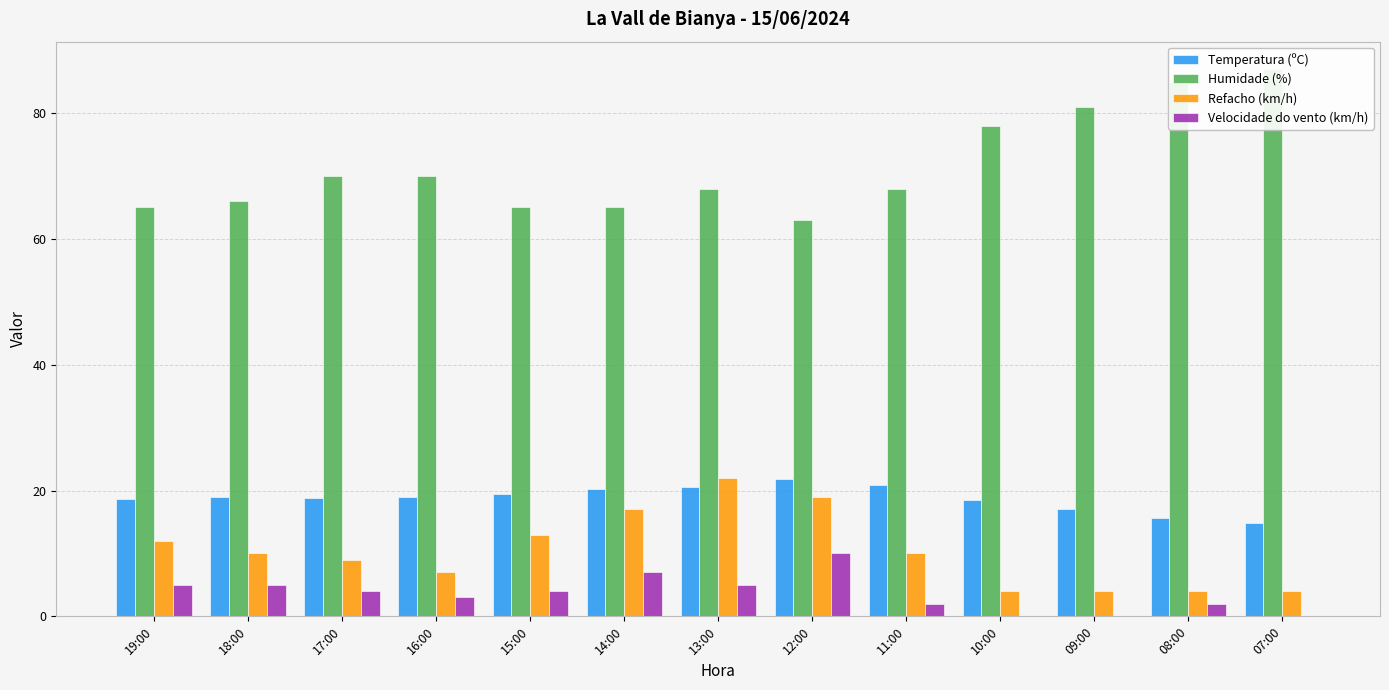

List the labels in order of Velocidade do vento (km/h) value, smallest first.

10:00, 09:00, 07:00, 11:00, 08:00, 16:00, 17:00, 15:00, 19:00, 18:00, 13:00, 14:00, 12:00